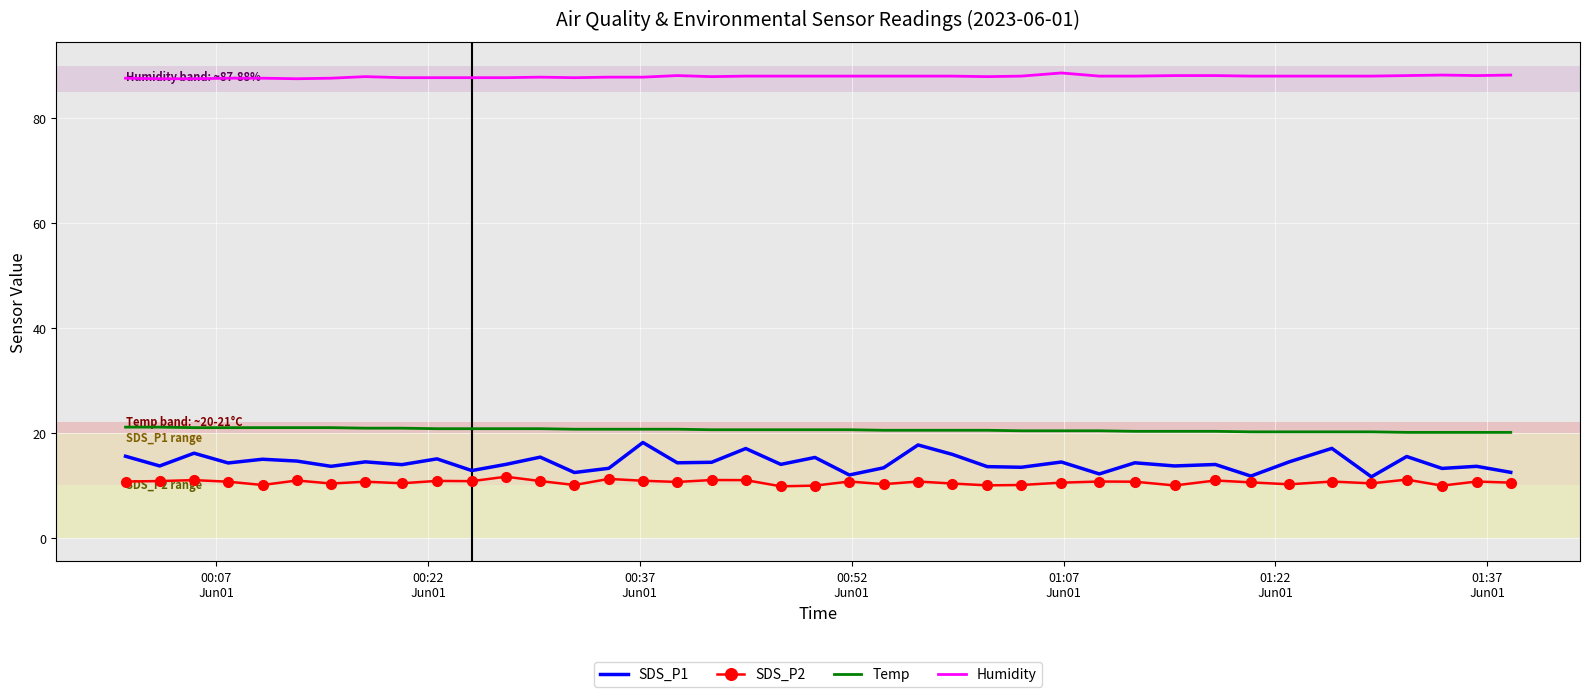

Which series has the largest total across all categories?

Humidity